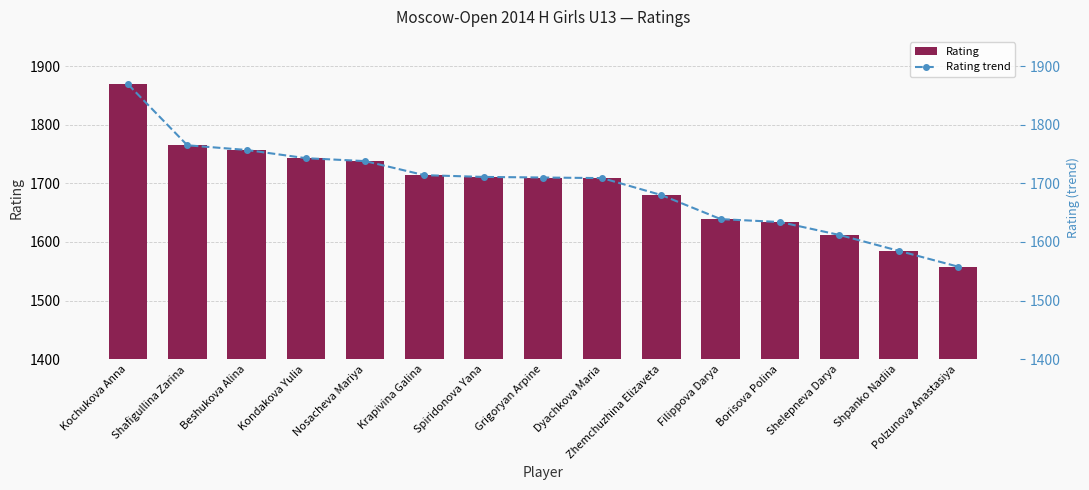

At which label does Rating first exceed 1710?

Kochukova Anna